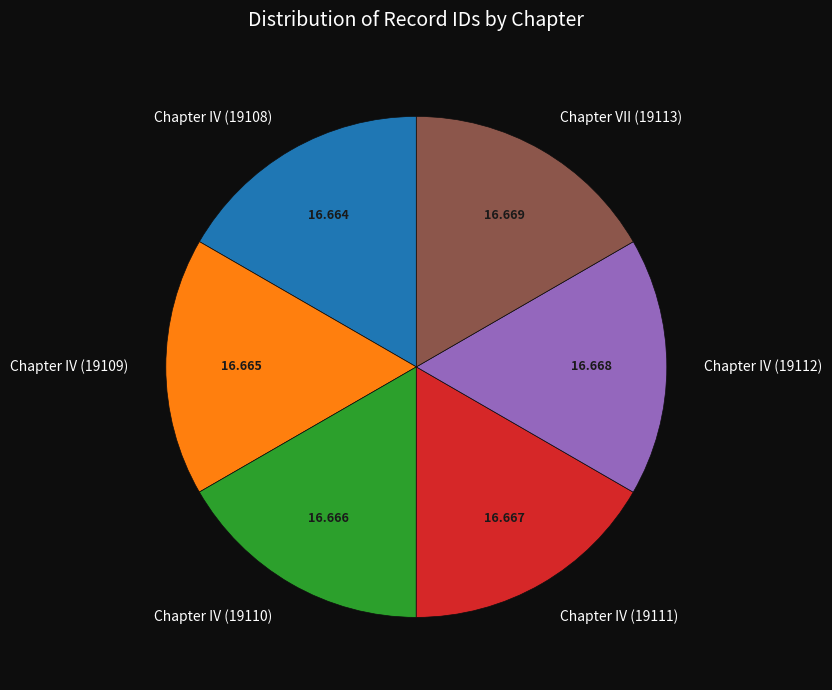

Does any single category account for the majority?

No